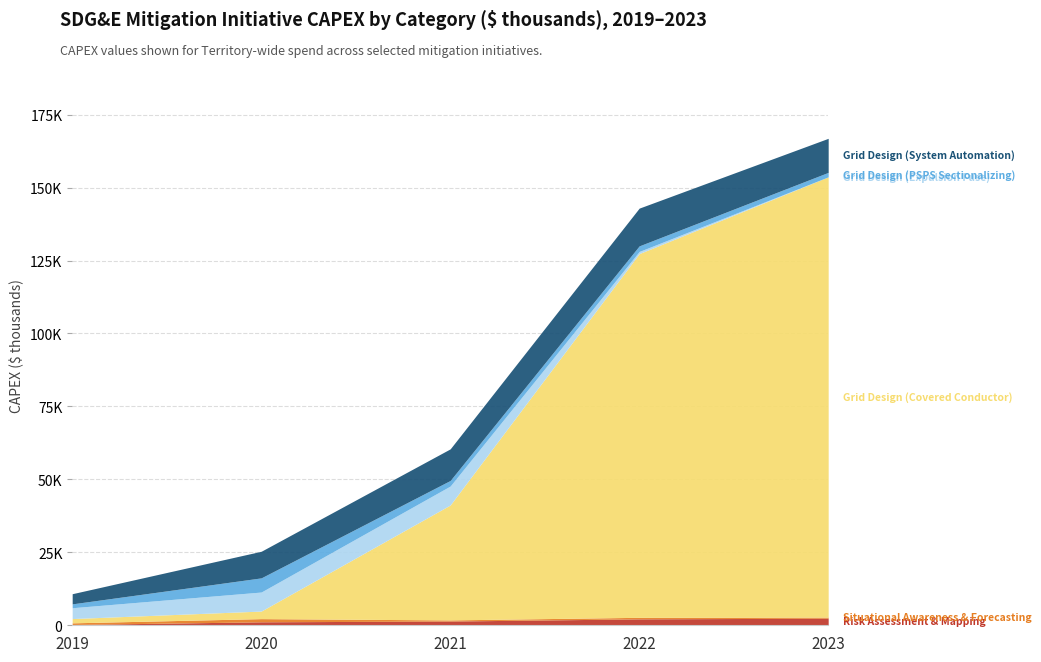

What is the difference between the Risk Assessment & Mapping values at 2022 and 2019?

1929.6